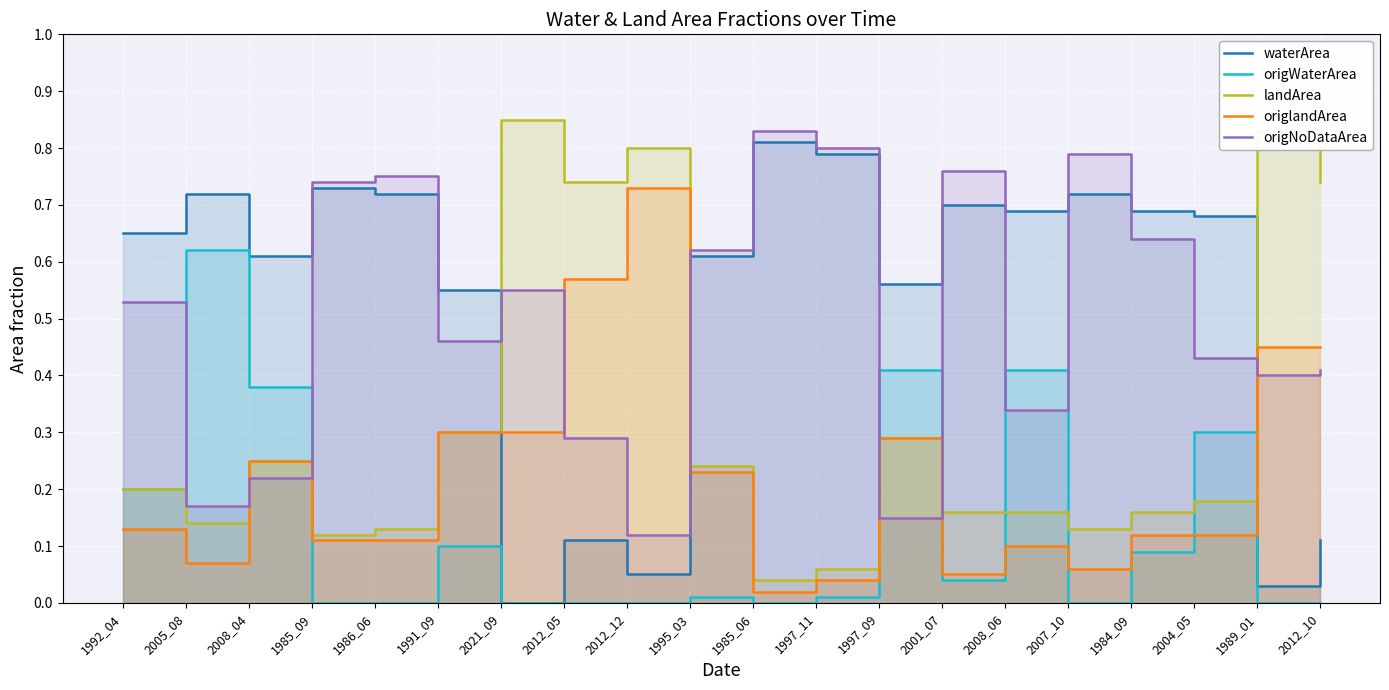

What is the difference between the origNoDataArea values at 2012_05 and 1985_09?

0.5